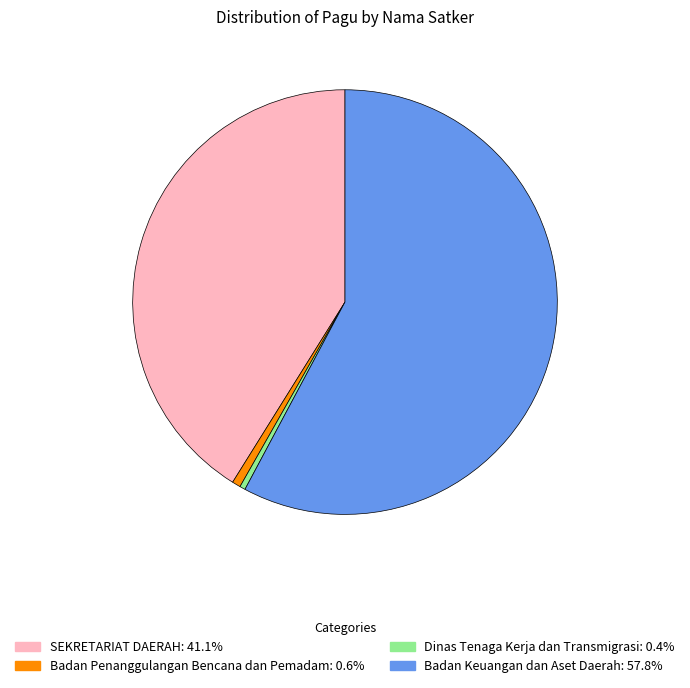

Is there a majority slice in this chart?

Yes